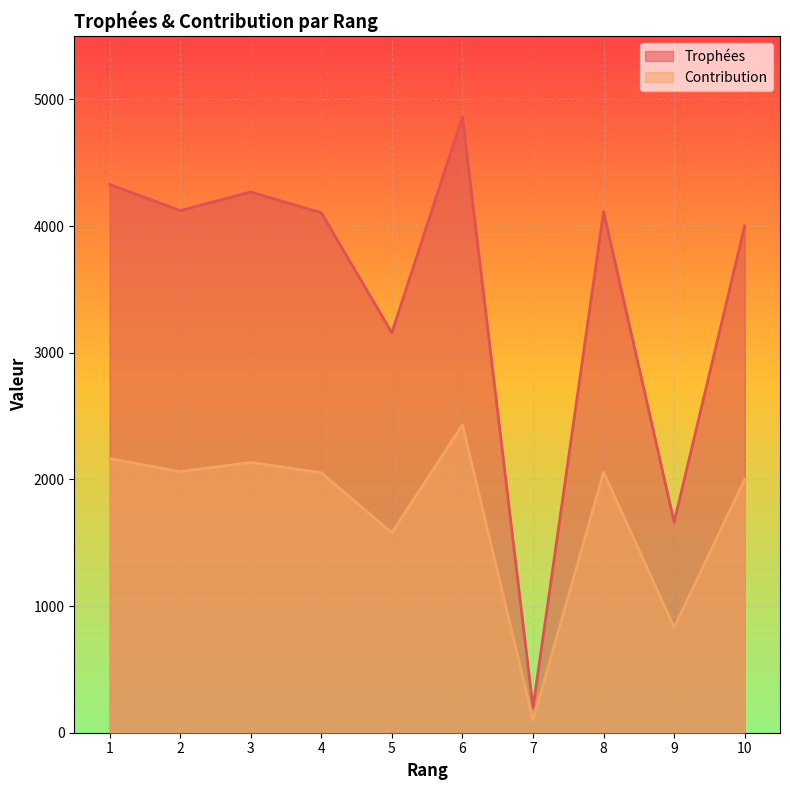

True or false: Contribution and Trophées cross at least once.

False